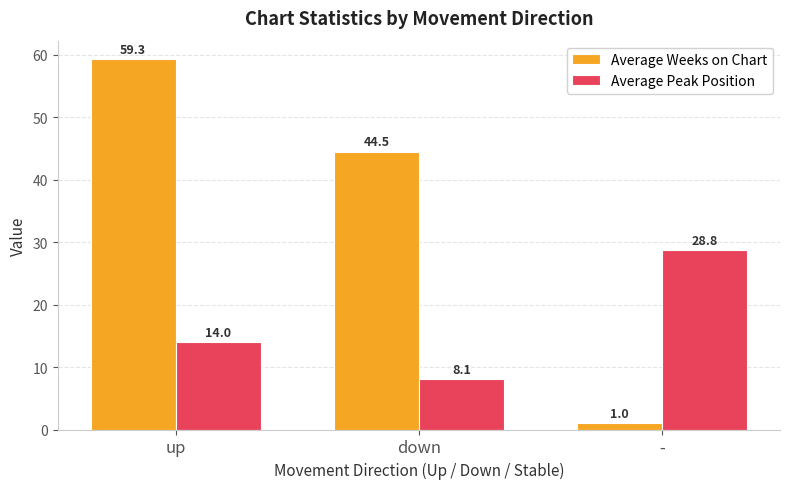

Are the bars grouped side by side (vs. stacked)?

Yes